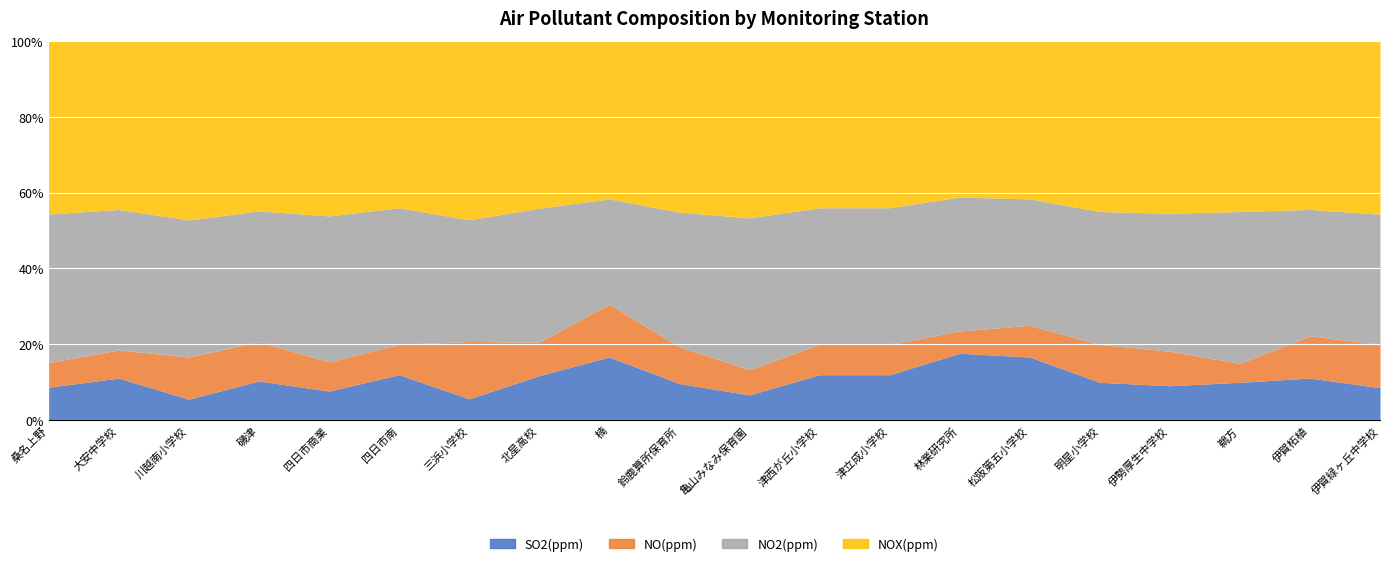

What is the minimum value for SO2(ppm)?

5.6